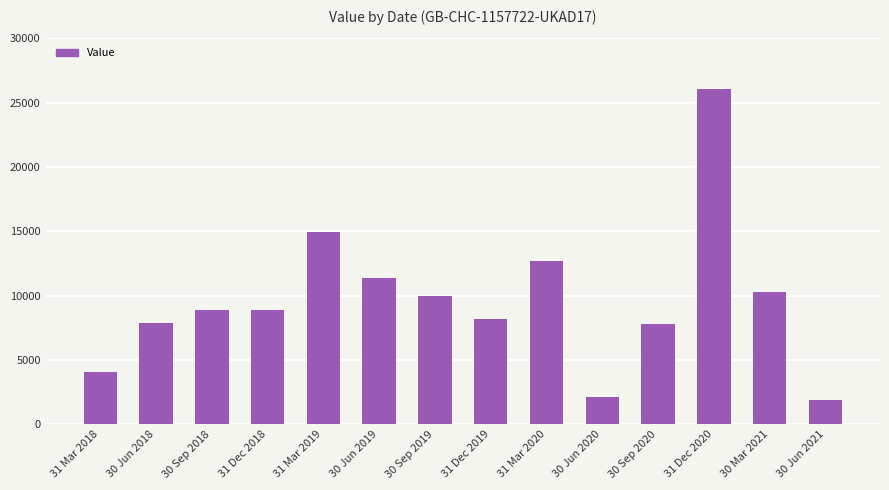

What is the ratio of the value at 31 Dec 2018 to the value at 30 Sep 2019?

0.9